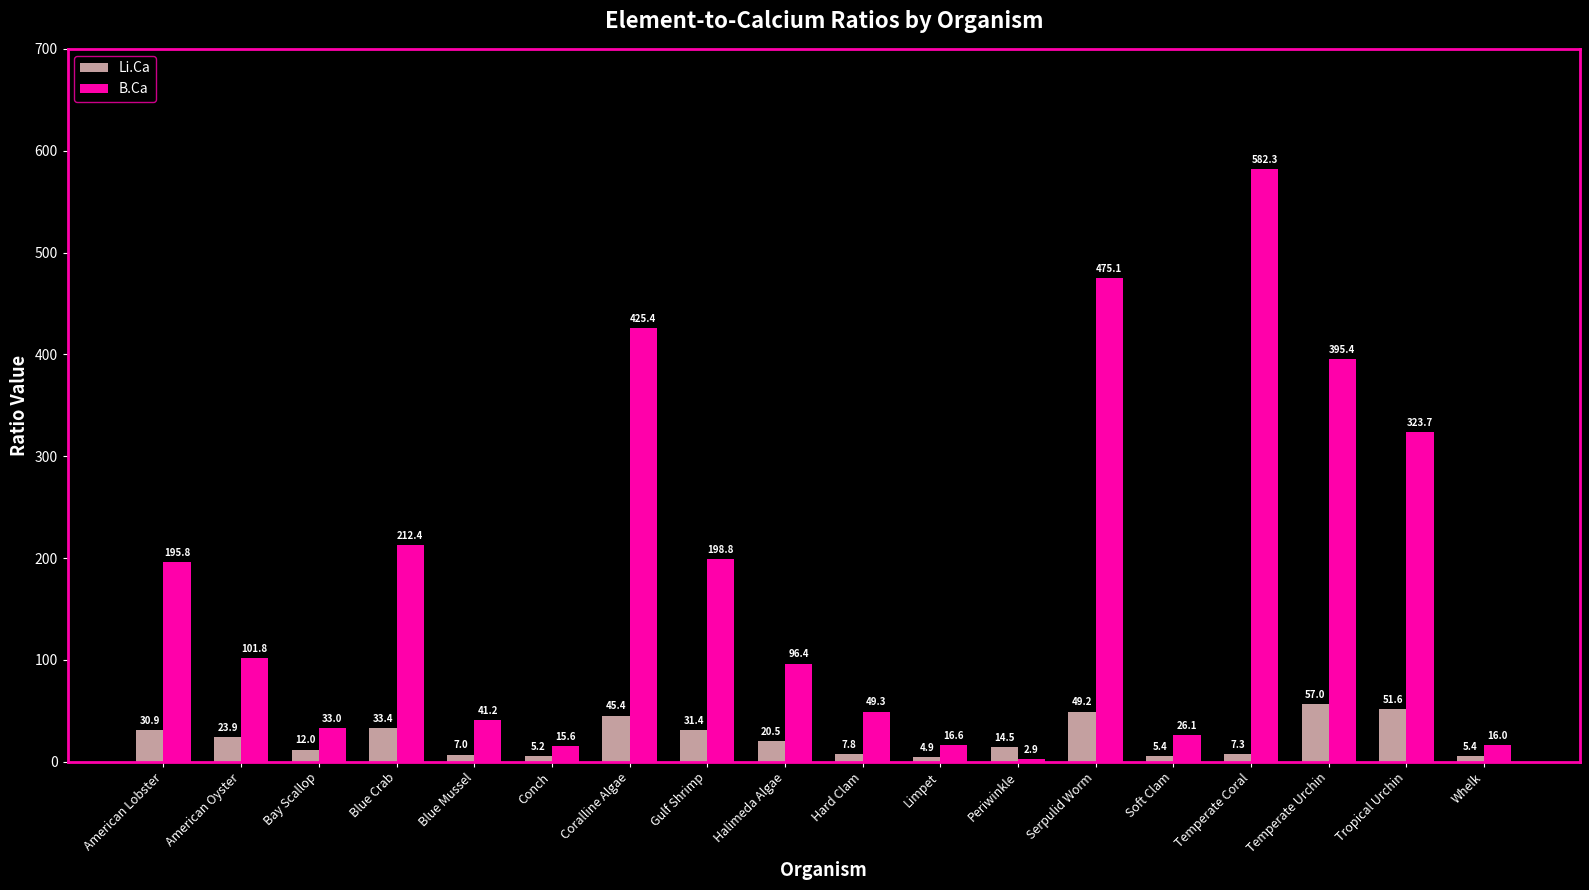

What value does the Li.Ca series have at Conch?

5.2